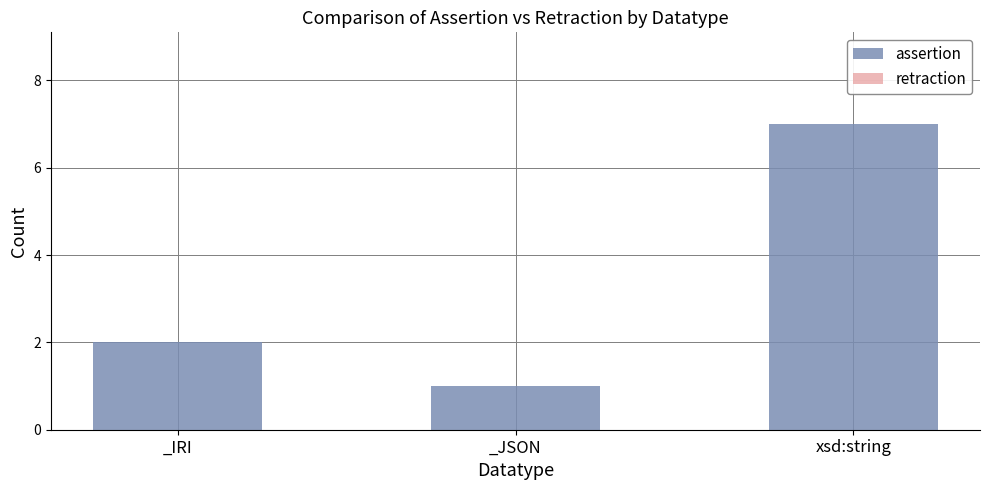

How many data points are less than 2?

1